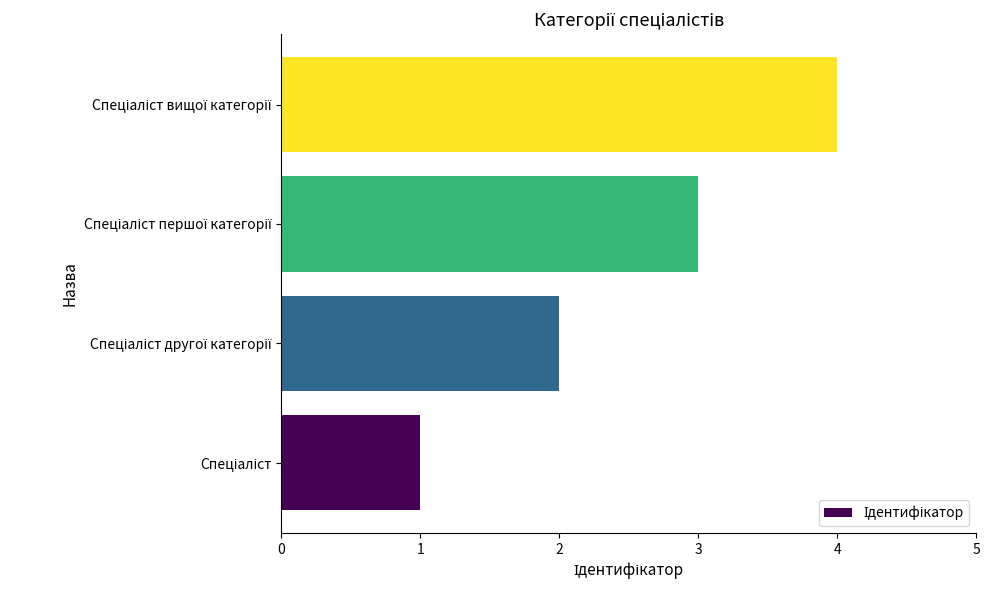

What is the difference between the maximum and minimum values?

3